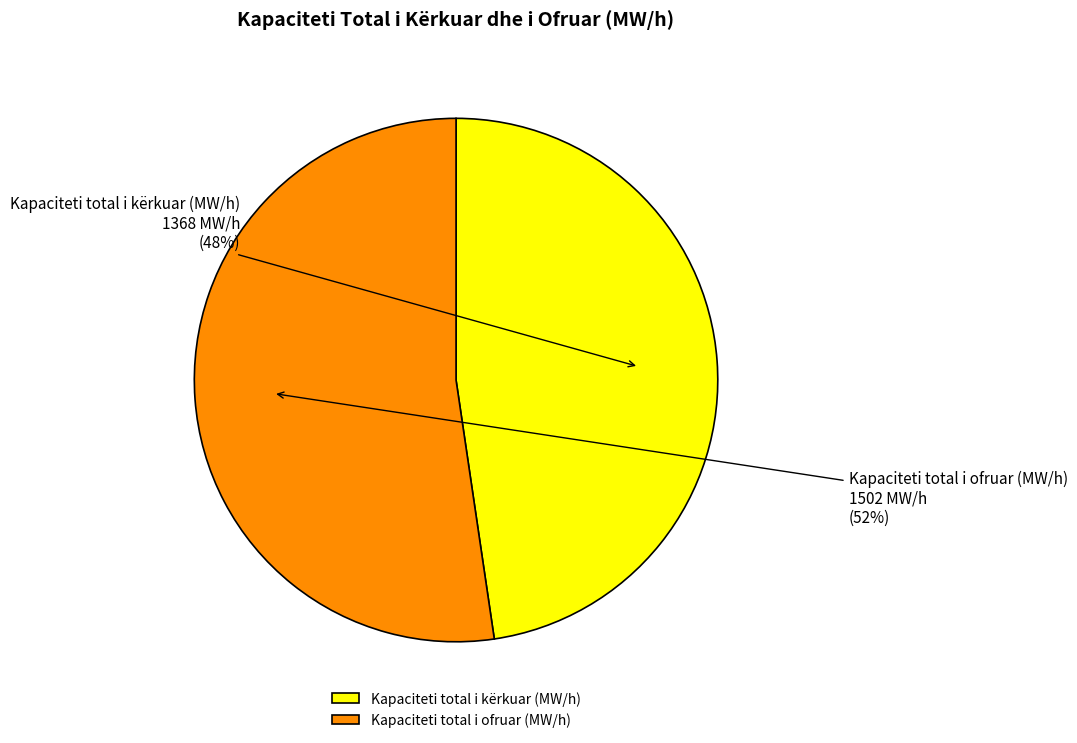

The Kapaciteti total i ofruar (MW/h) slice represents 59% of the pie. True or false?

False